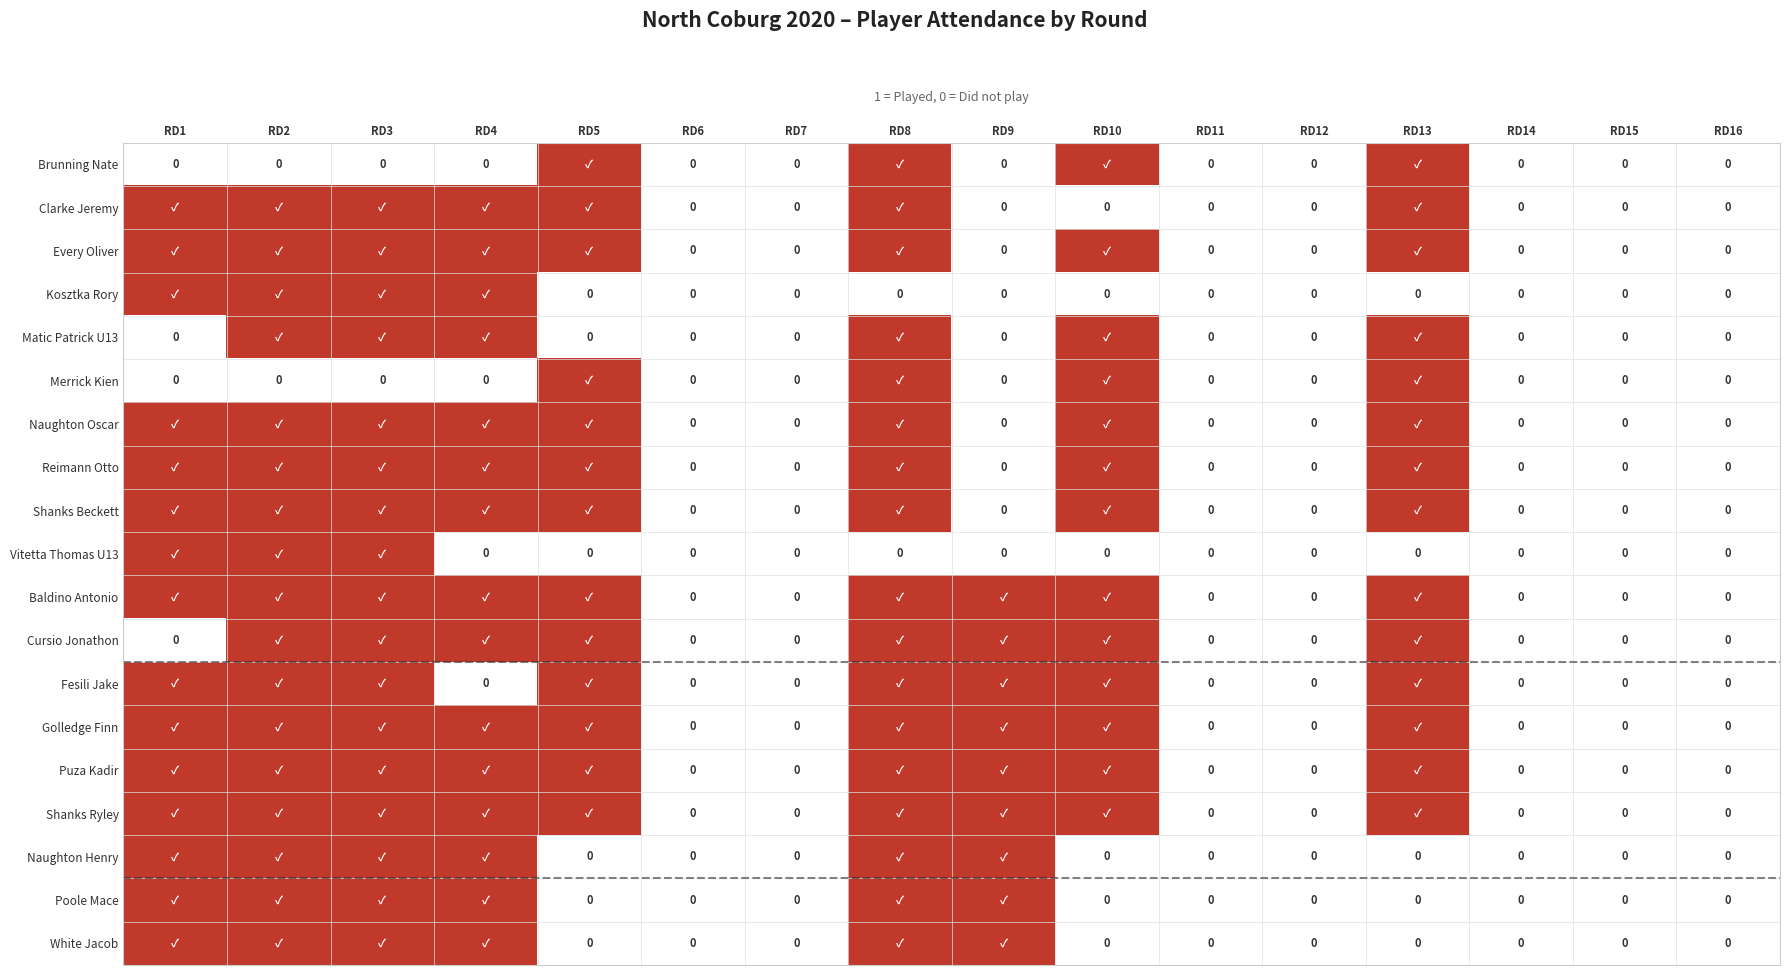

What is the difference between the second highest and second lowest values in the Brunning Nate series?

1